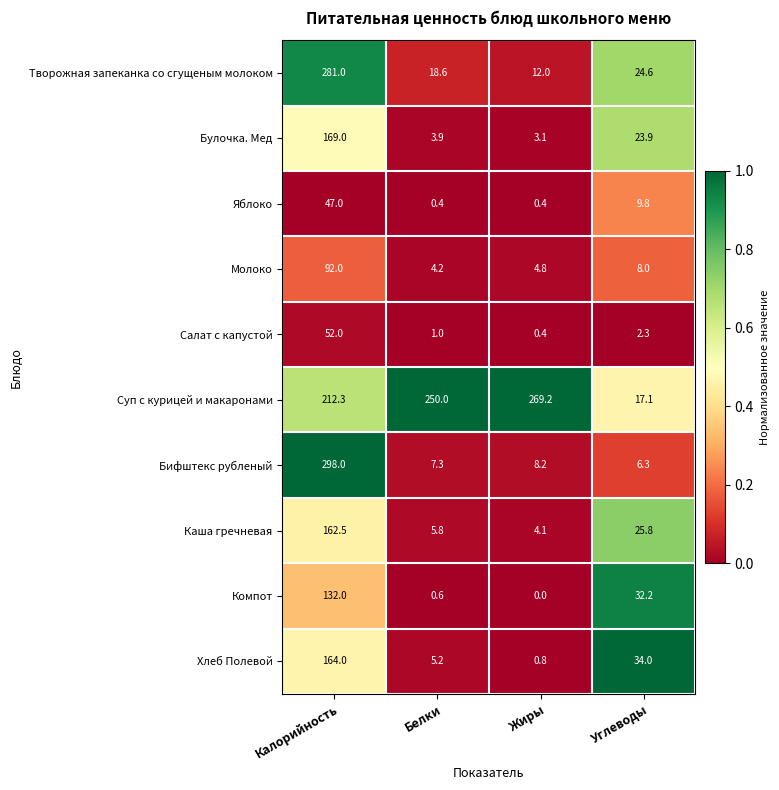

What is the total value across all series at Белки?

297.0